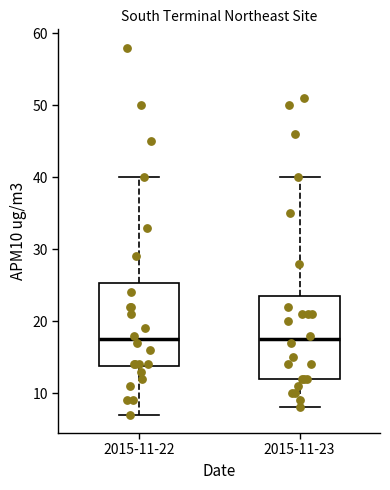

Reading left to right, read every box against the y-axis: the position of its median line, the range the box covers, and the ends of its whiskers. The values are not printed on the chart, so give them approximately, as read against the axis.

2015-11-22: median 18, box 14 to 25, whiskers 7 to 40
2015-11-23: median 18, box 12 to 24, whiskers 8 to 40